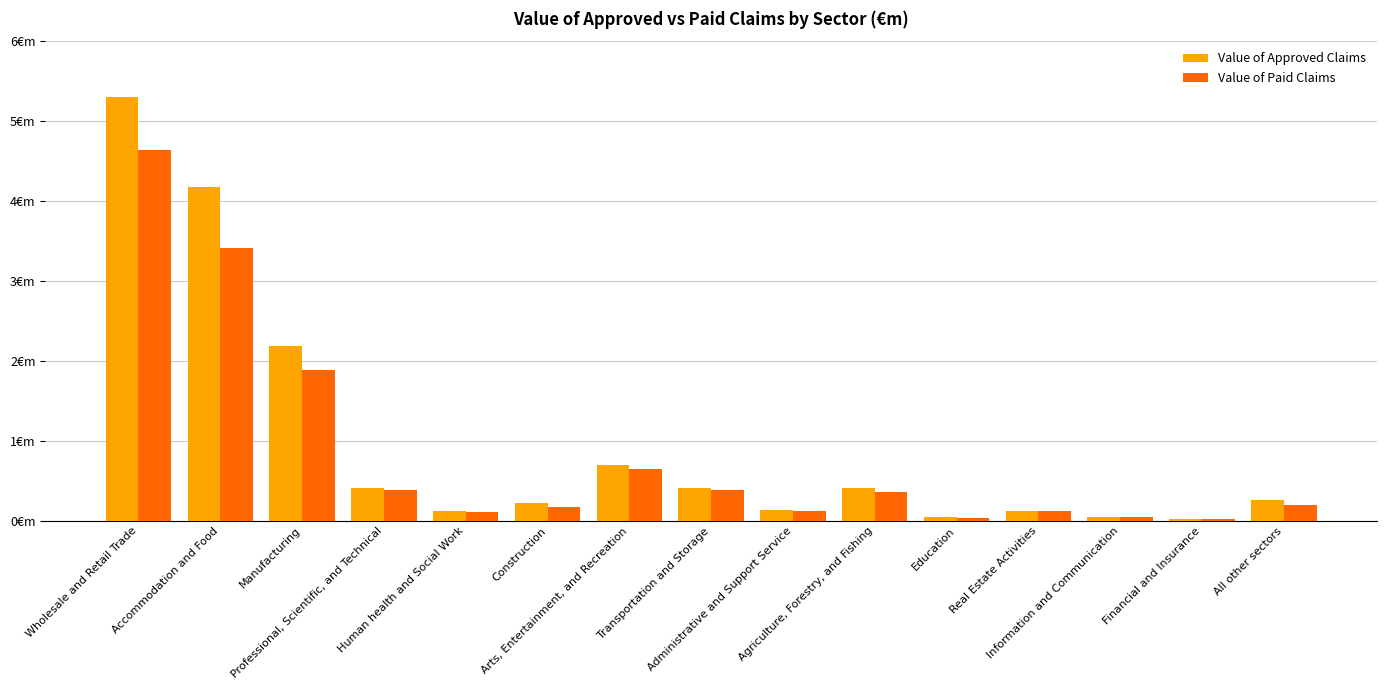

Rank the categories by Value of Paid Claims value from lowest to highest.

Financial and Insurance, Education, Information and Communication, Human health and Social Work, Administrative and Support Service, Real Estate Activities, Construction, All other sectors, Agriculture, Forestry, and Fishing, Professional, Scientific, and Technical, Transportation and Storage, Arts, Entertainment, and Recreation, Manufacturing, Accommodation and Food, Wholesale and Retail Trade